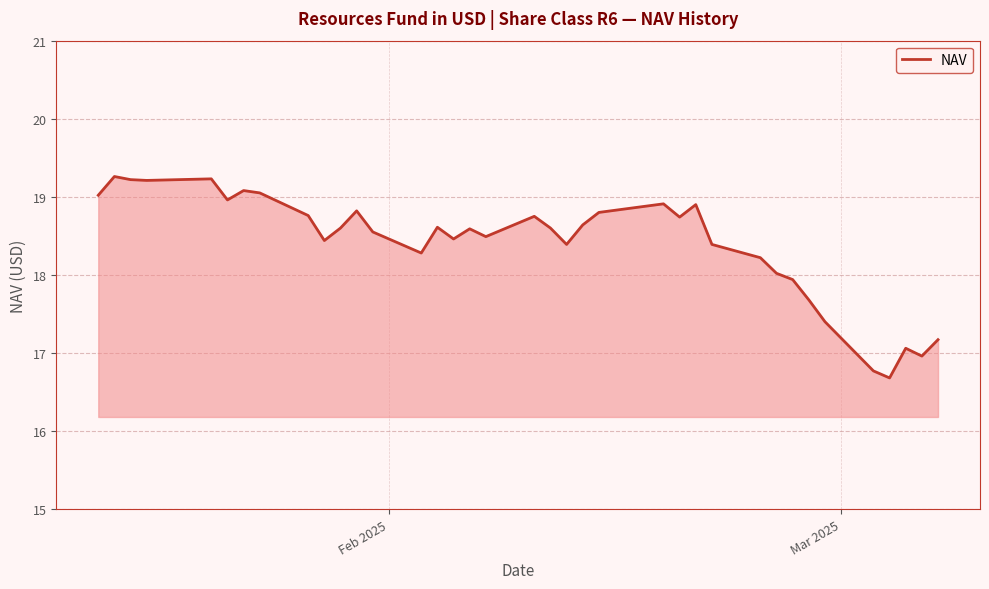

What is the greatest value displayed?

19.3